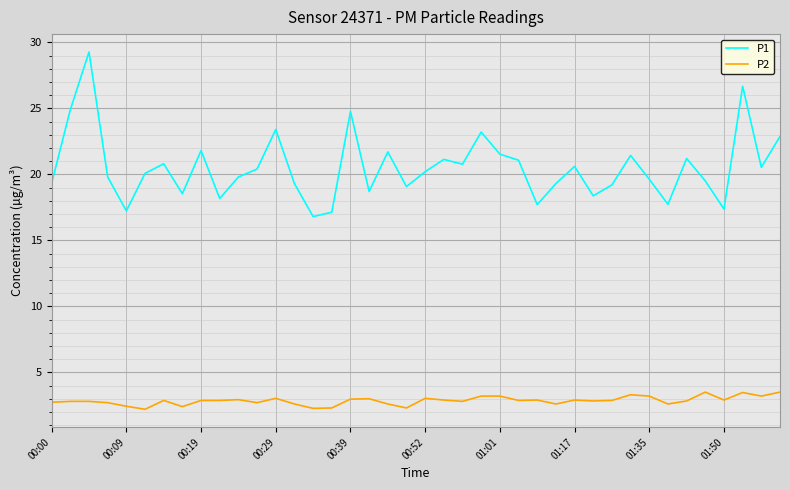

Which series has the widest spread of values?

P1